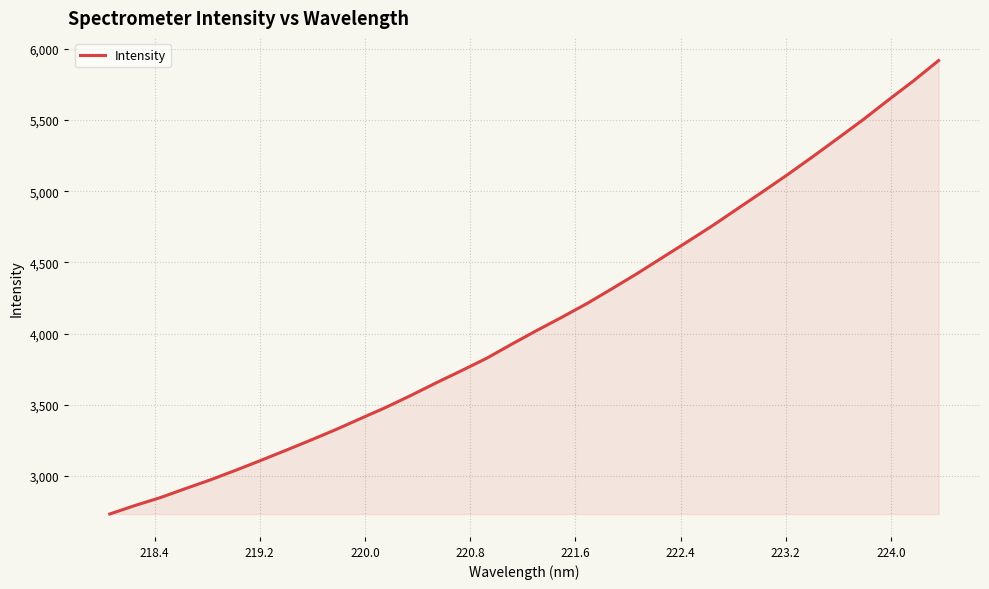

How many values exceed 4022?

17